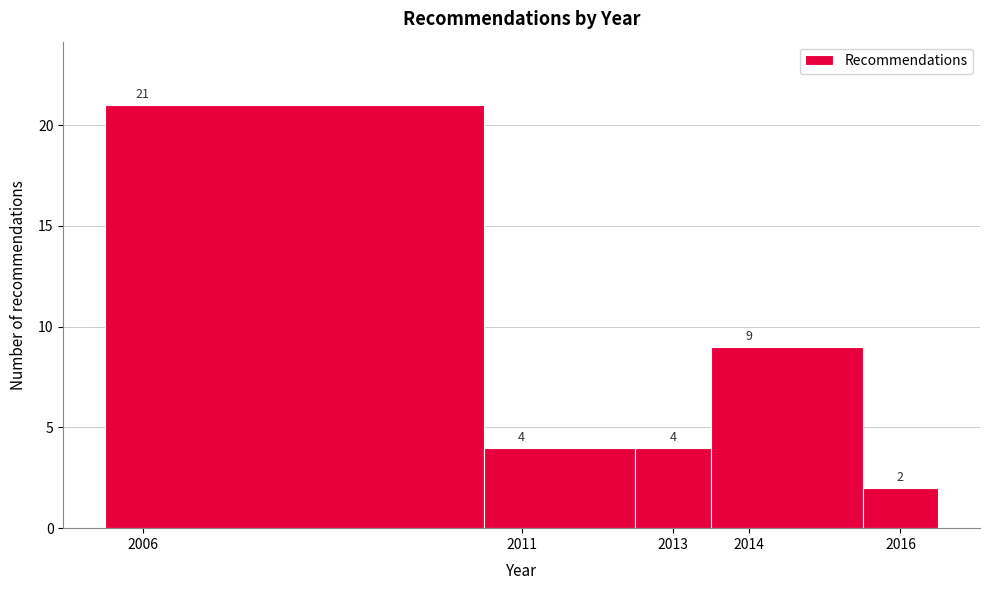

Reading left to right, transcribe this chart: for each bar, give the range it covers on the x-axis and its height.

2005.5 to 2010.5: 21
2010.5 to 2012.5: 4
2012.5 to 2013.5: 4
2013.5 to 2015.5: 9
2015.5 to 2016.5: 2